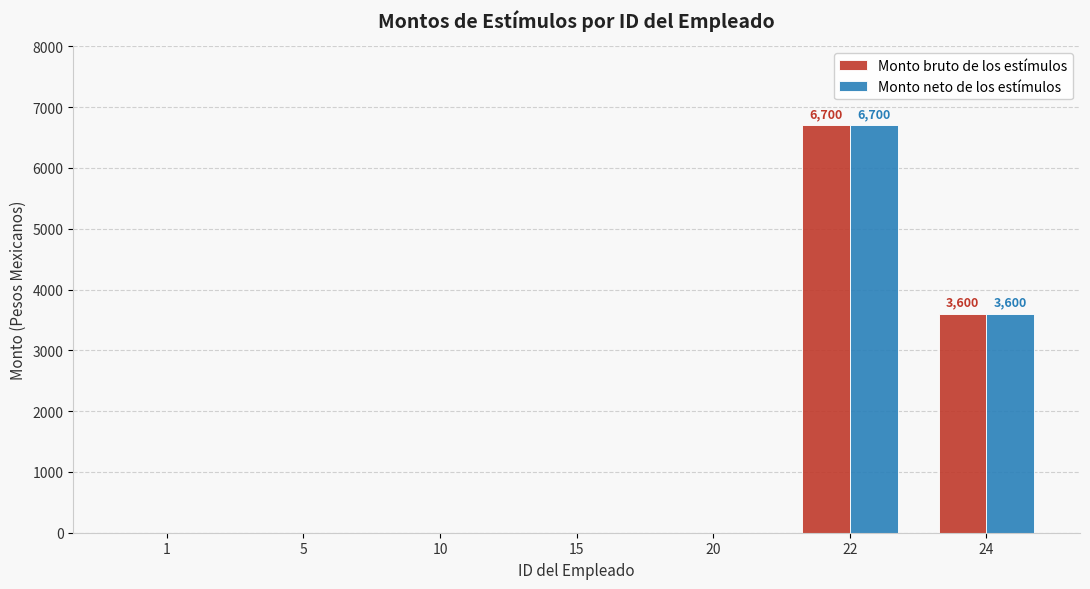

True or false: Monto bruto de los estímulos has a value of 0 at 20.

True